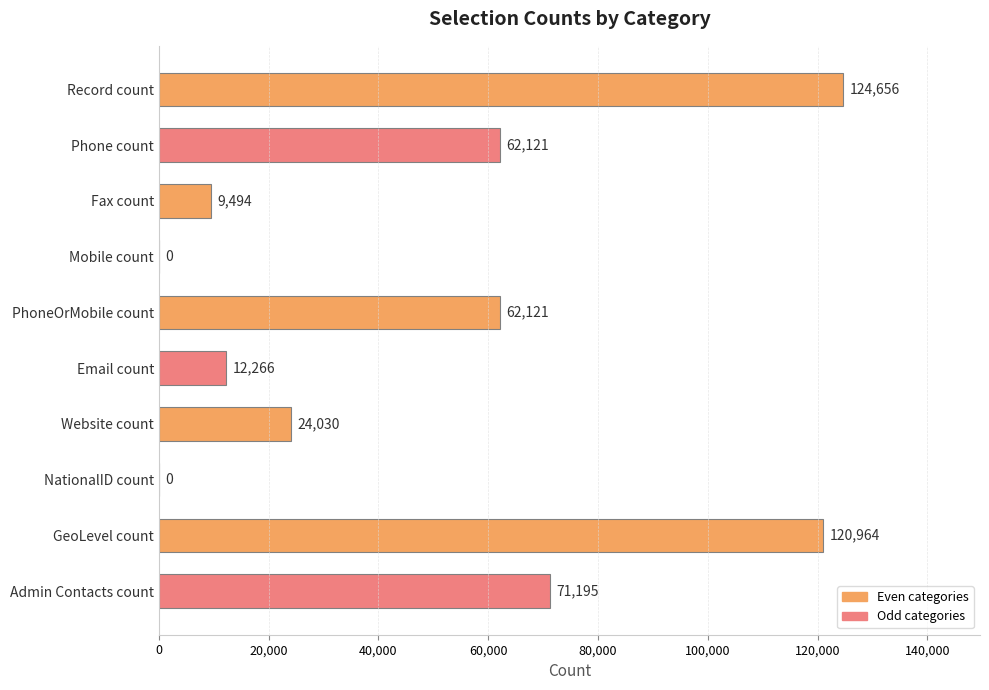

What is the sum of the values at Admin Contacts count and GeoLevel count?

192159